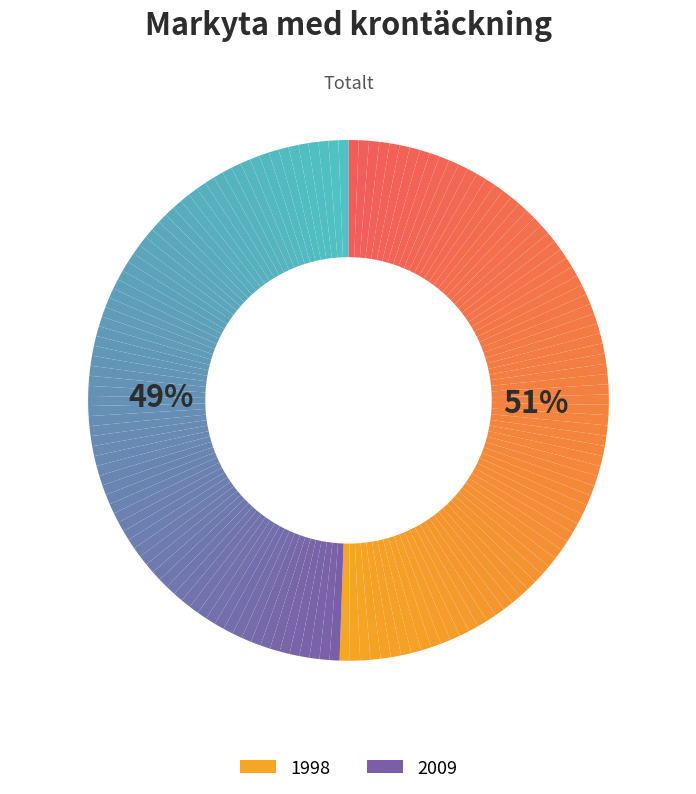

The 2009 slice represents 49% of the pie. True or false?

True